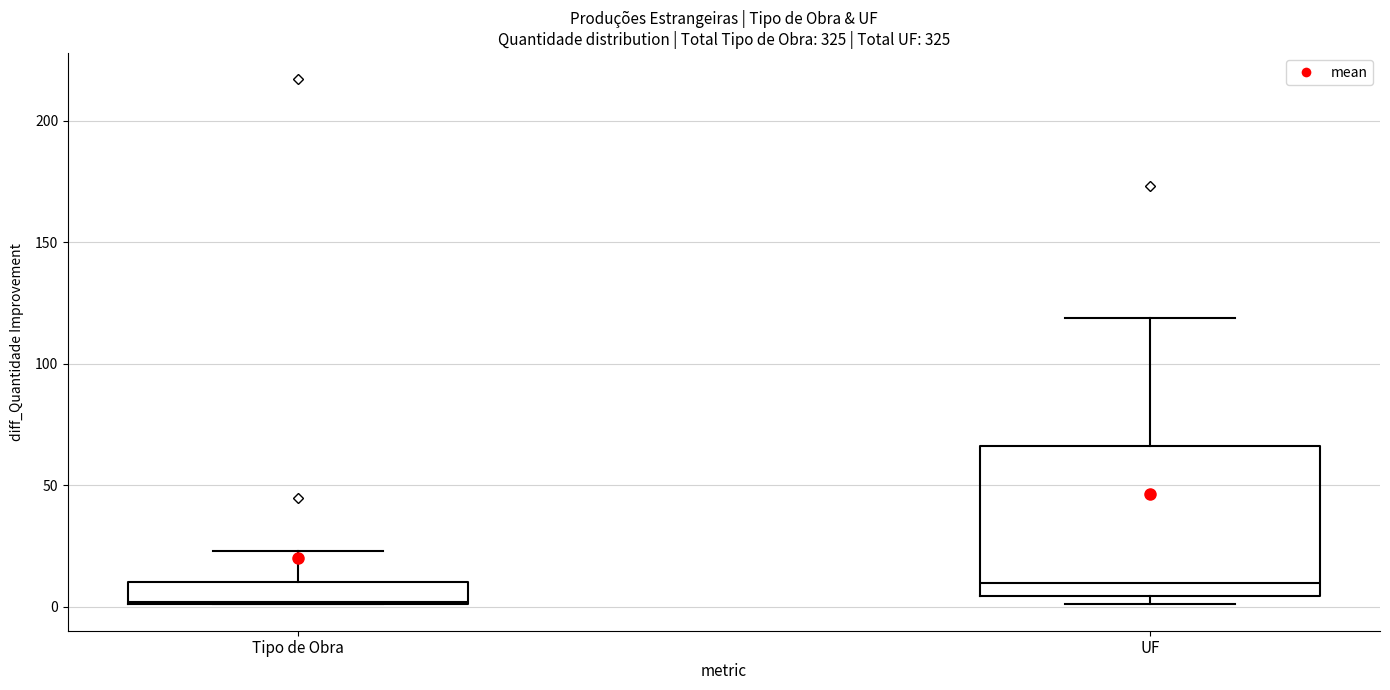

Which box is the tallest, from its lower edge to its upper edge?

UF